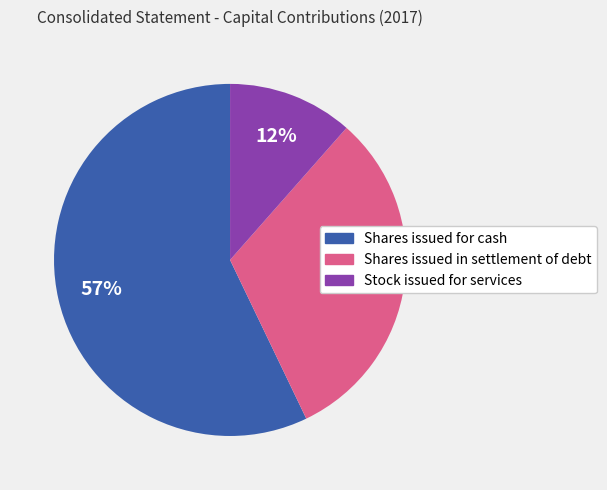

Is it true that Shares issued for cash is 57% of the pie?

True